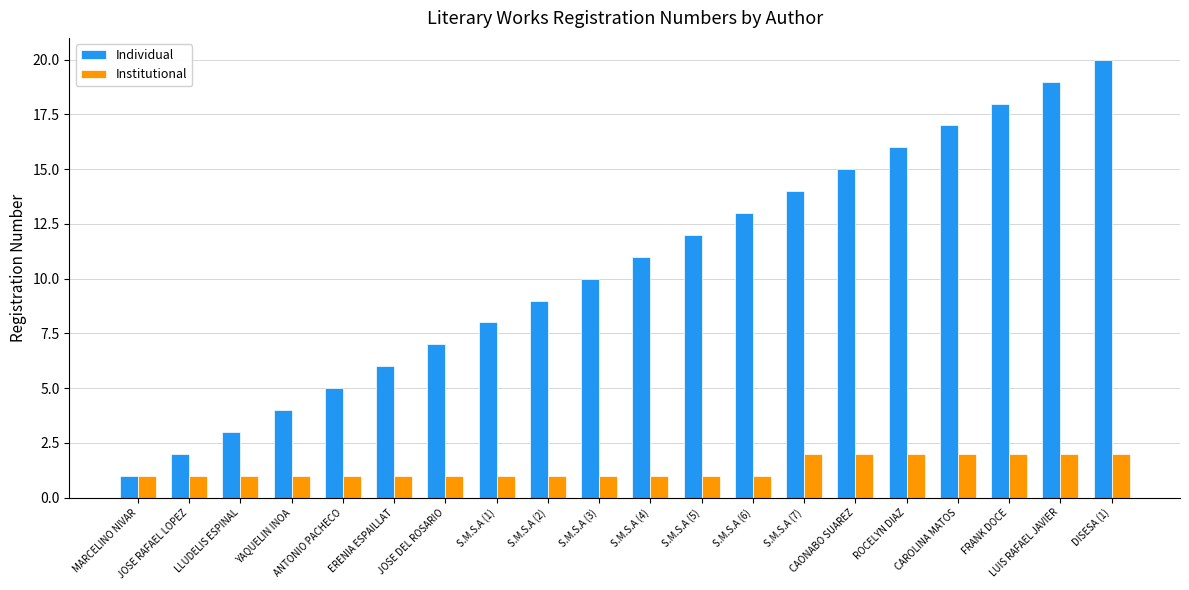

Which series changed the most between S.M.S.A (4) and FRANK DOCE?

Individual